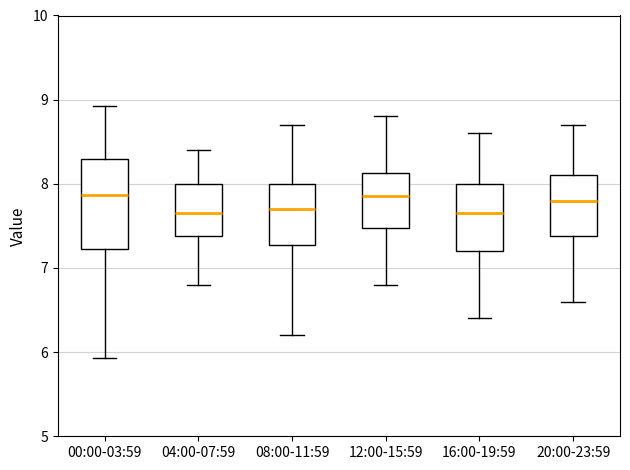

Reading left to right, read every box against the y-axis: the position of its median line, the range the box covers, and the ends of its whiskers. The values are not printed on the chart, so give them approximately, as read against the axis.

00:00-03:59: median 7.9, box 7.2 to 8.3, whiskers 5.9 to 8.9
04:00-07:59: median 7.7, box 7.4 to 8.0, whiskers 6.8 to 8.4
08:00-11:59: median 7.7, box 7.3 to 8.0, whiskers 6.2 to 8.7
12:00-15:59: median 7.9, box 7.5 to 8.1, whiskers 6.8 to 8.8
16:00-19:59: median 7.7, box 7.2 to 8.0, whiskers 6.4 to 8.6
20:00-23:59: median 7.8, box 7.4 to 8.1, whiskers 6.6 to 8.7